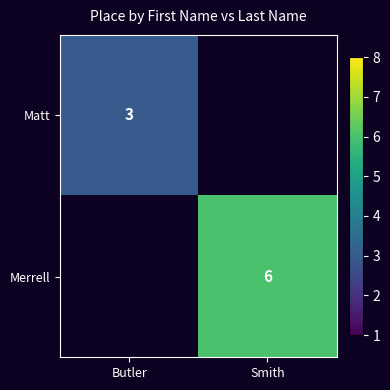

The Merrell series shows 2.2 at Smith. True or false?

False